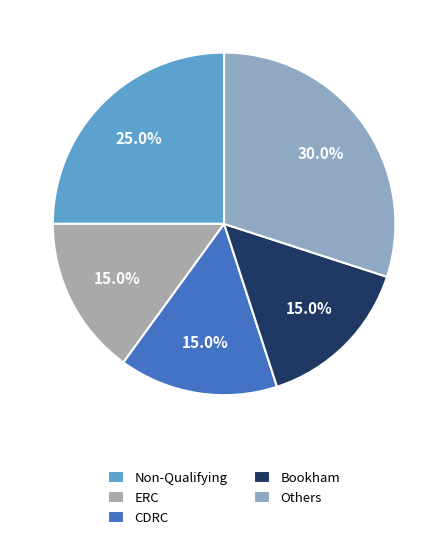

How many slices are in this pie chart?

5